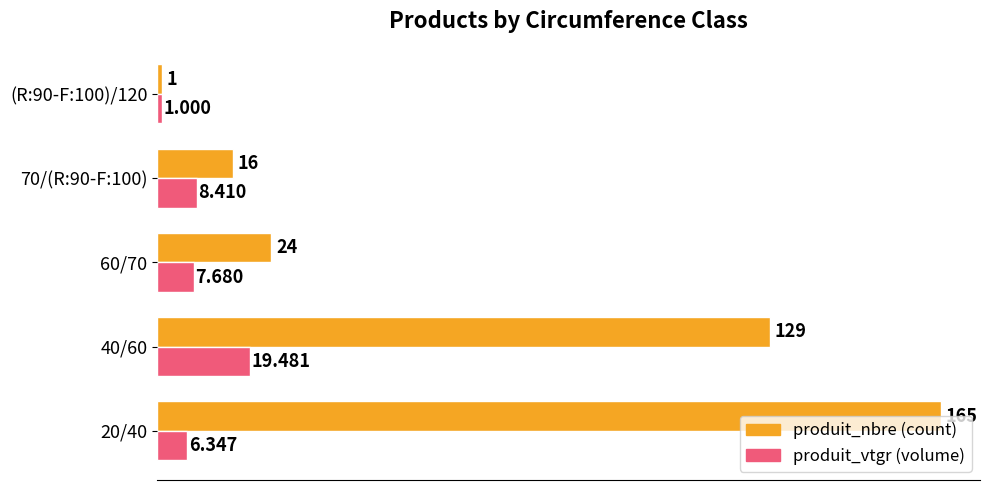

How many series are shown in this chart?

2